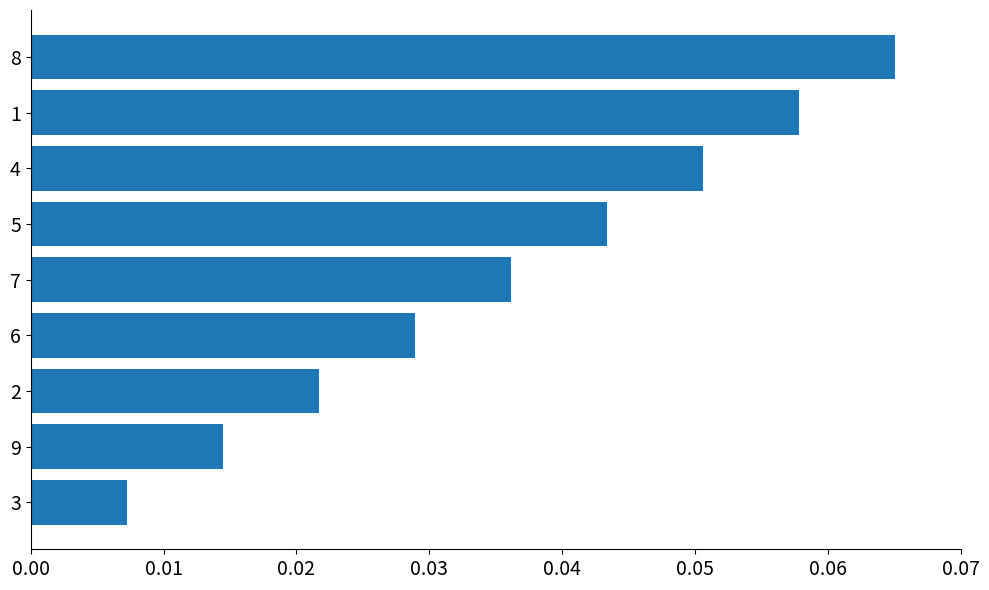

Is it true that the value at 7 is 0.1?

False